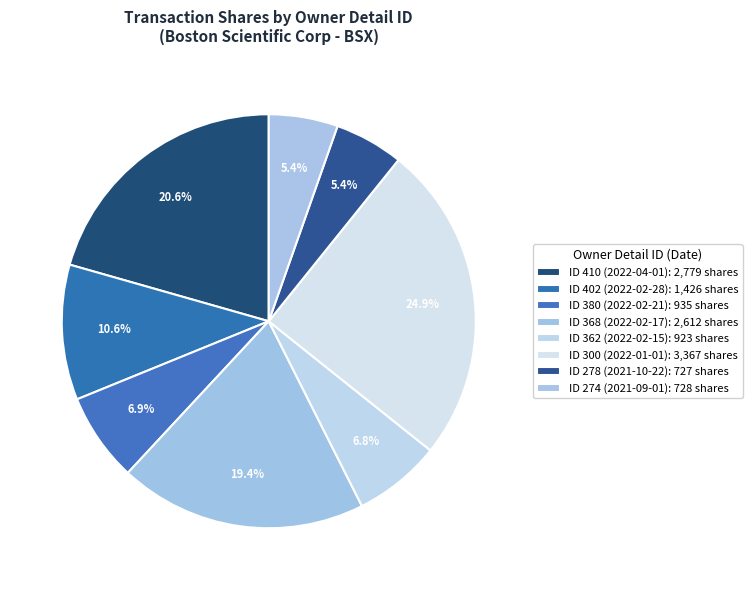

Count the number of slices in the pie.

8